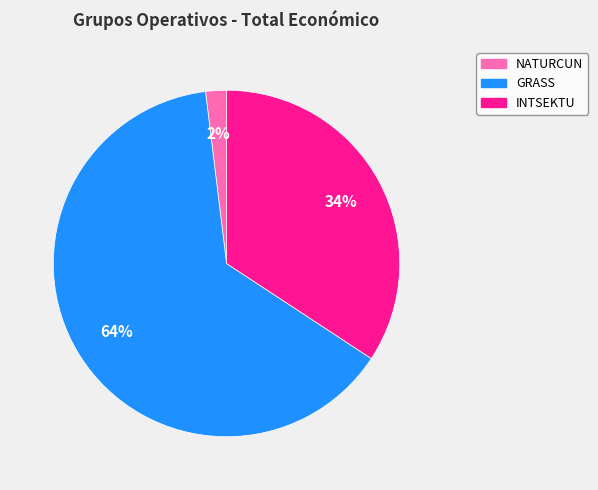

Which slice is the largest?

GRASS